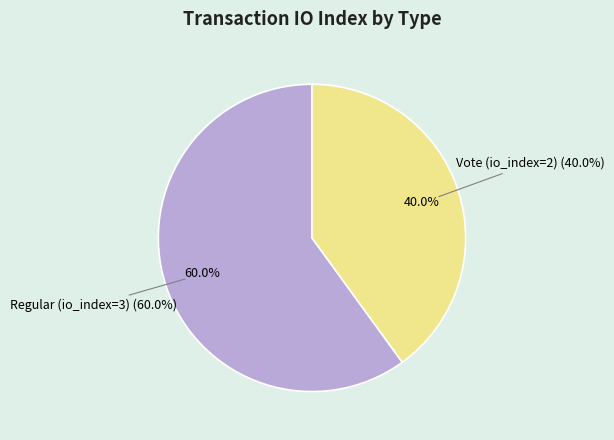

Is it true that Vote (io_index=2) is 30% of the pie?

False